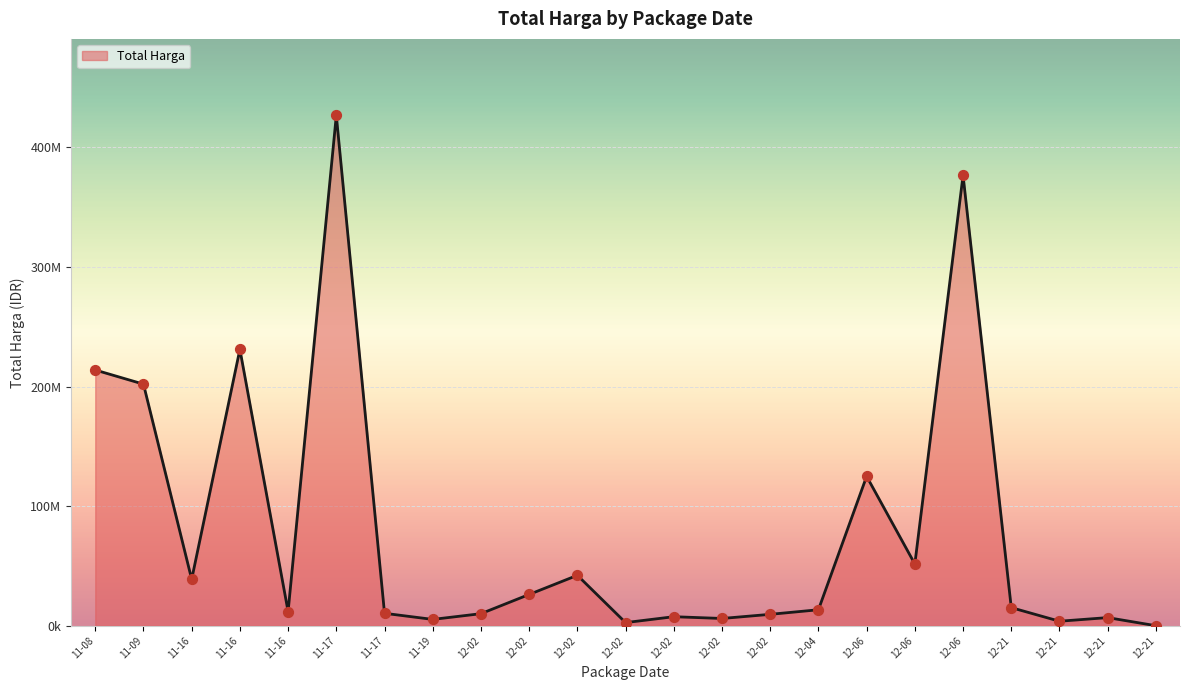

Does the chart have visible grid lines?

Yes